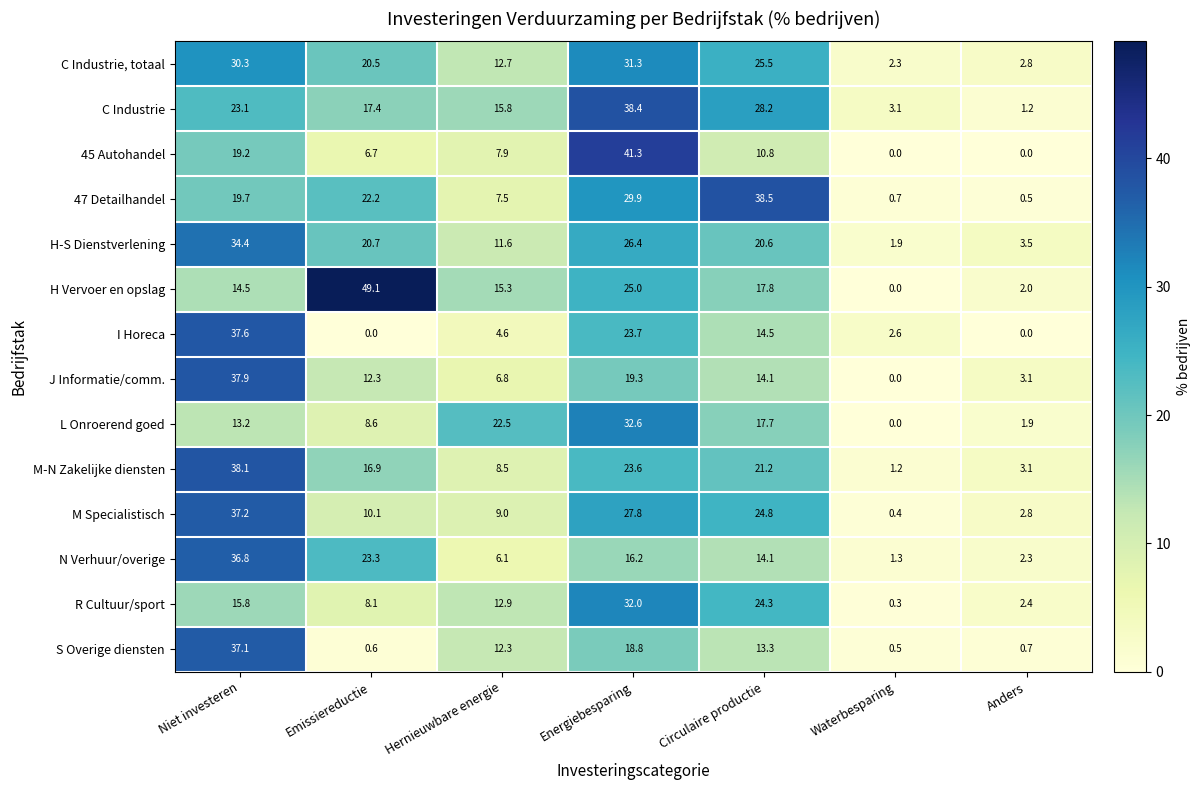

What is the total value across all series at Anders?

26.3